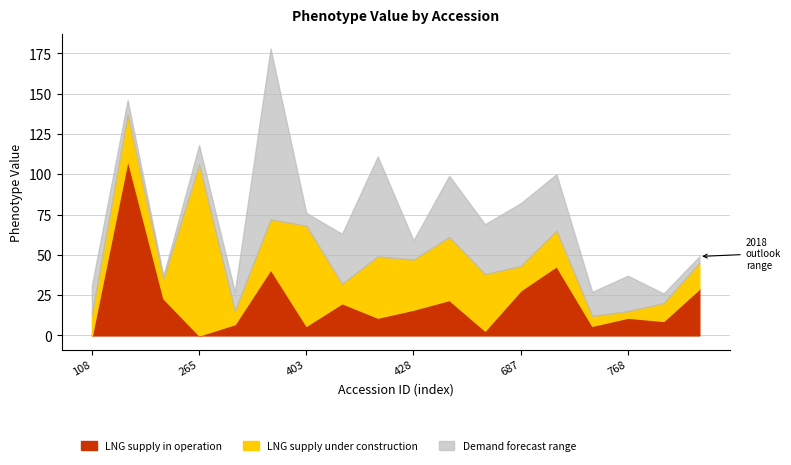

The value of Demand forecast range at 2 is 6. True or false?

False